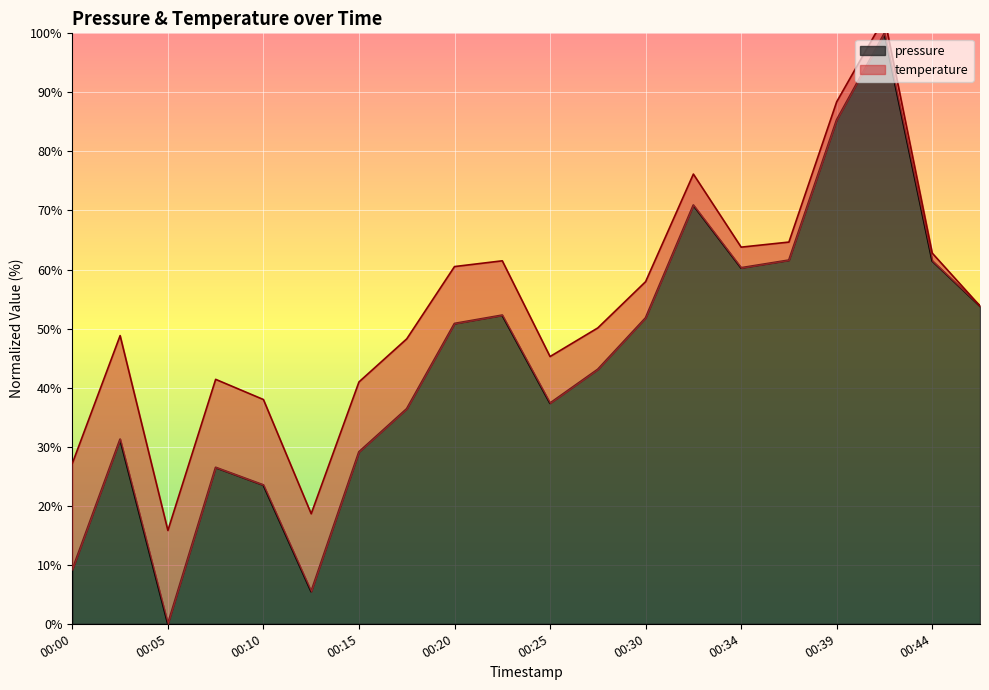

Does the chart display data point markers on the line(s)?

No